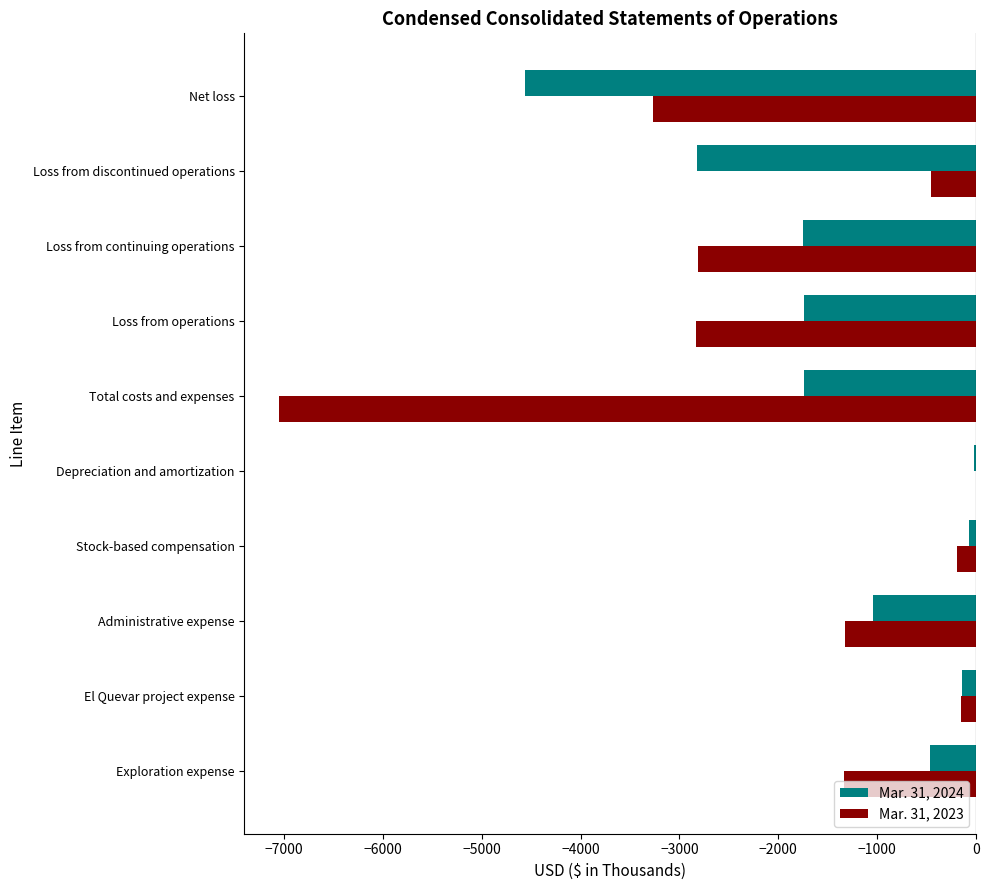

What is the sum of all Mar. 31, 2024 values?

-14352